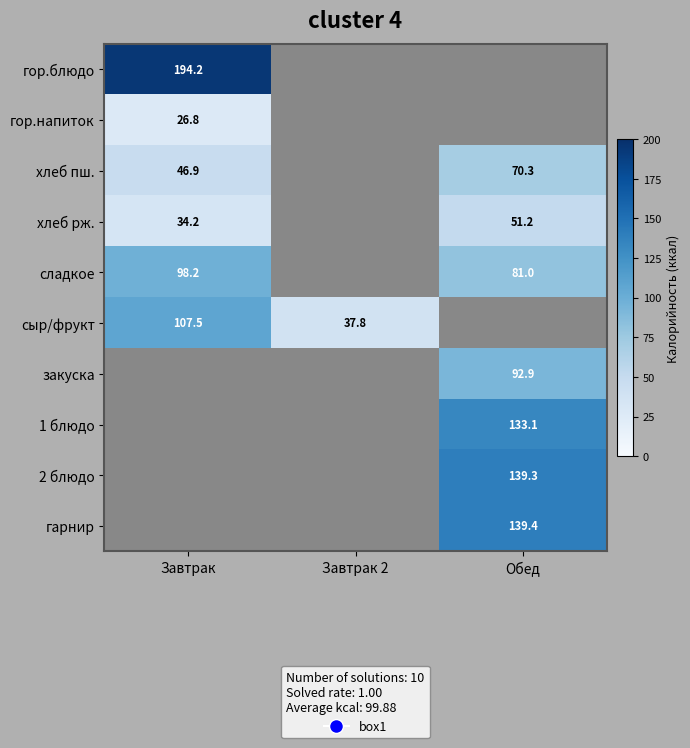

How many distinct data groups are displayed?

10